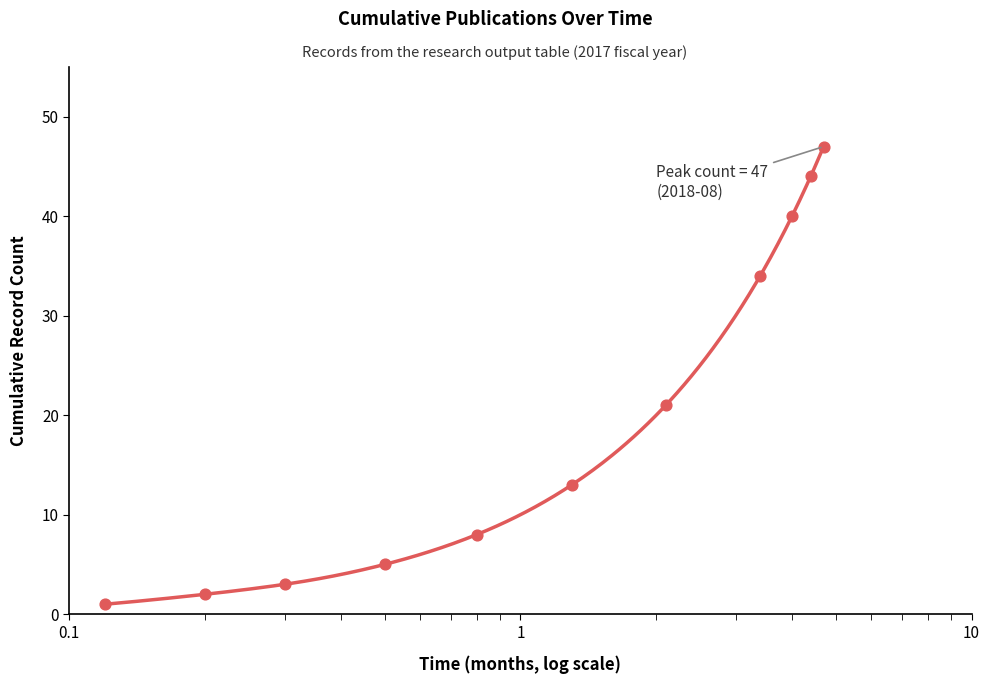

Approximately how many times larger is the value at 2018-08 compared to 2018-04?

1.1